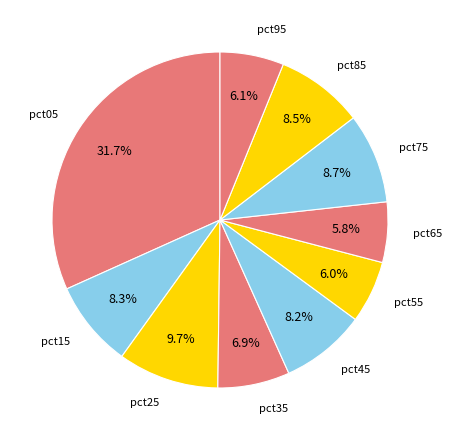

Which category has the biggest portion of the pie?

pct05